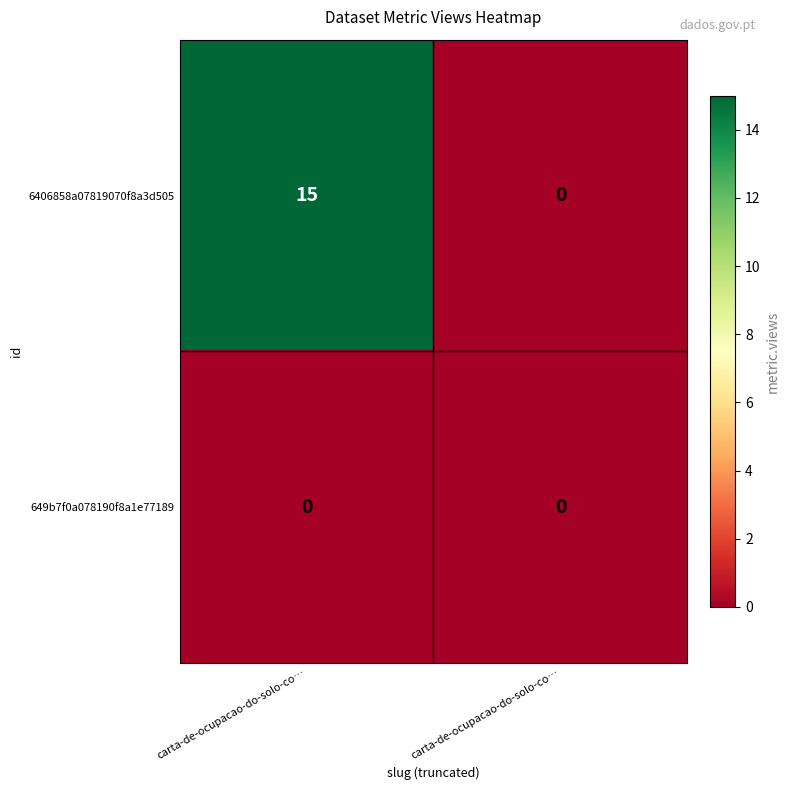

How many data points does each series have?

2